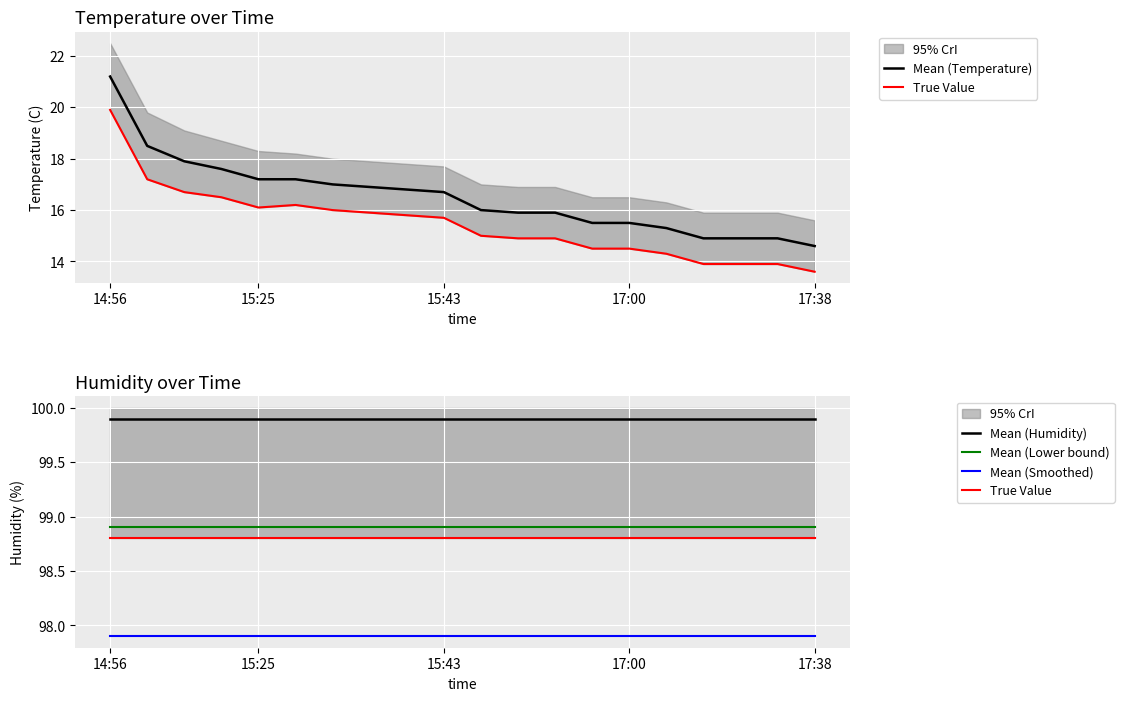

What is the difference between the highest and lowest values at 7?

83.0